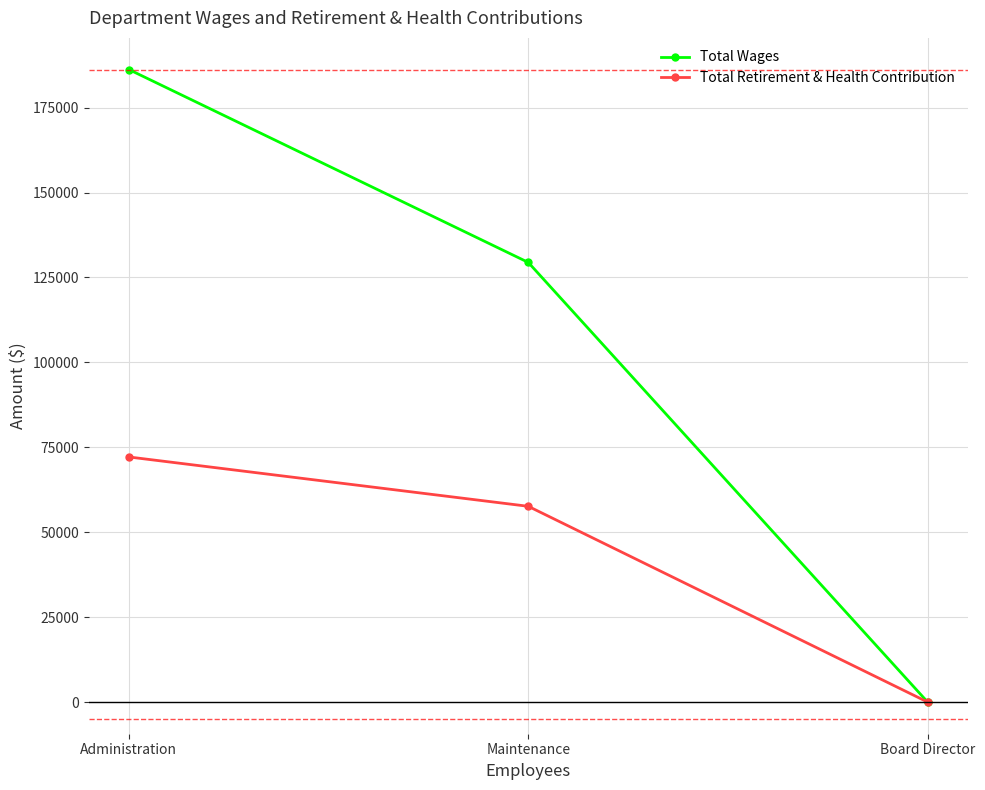

The Total Retirement & Health Contribution series shows 119774 at Administration. True or false?

False